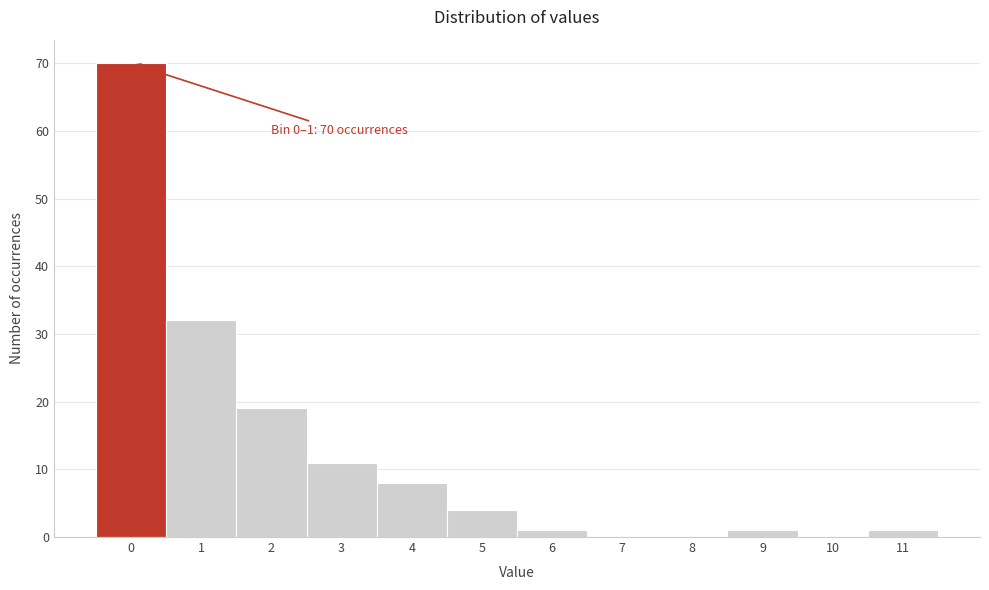

Reading left to right, list all the values displayed in this chart.

0=70	1=32	2=19	3=11	4=8	5=4	6=1	7=0	8=0	9=1	10=0	11=1